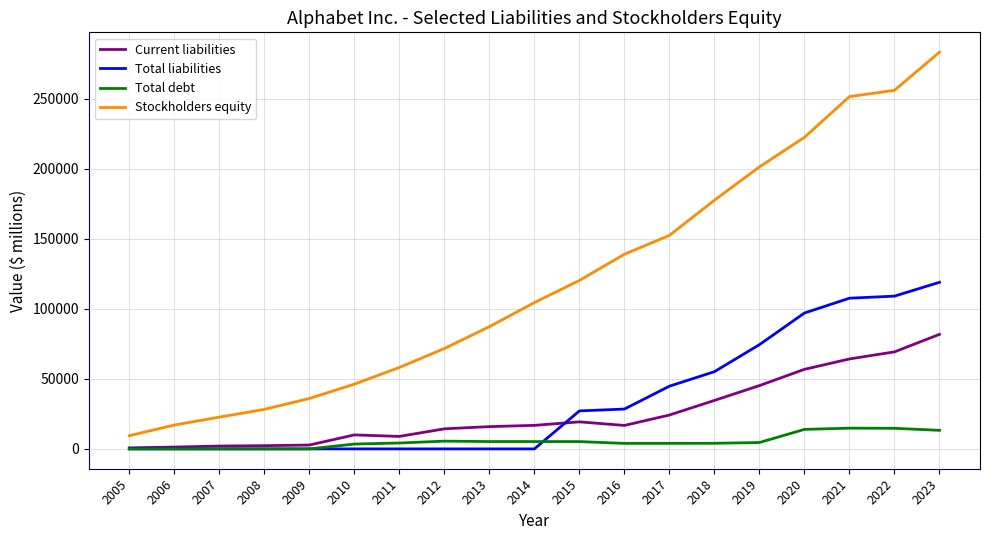

What is the maximum value for Total debt?

14817